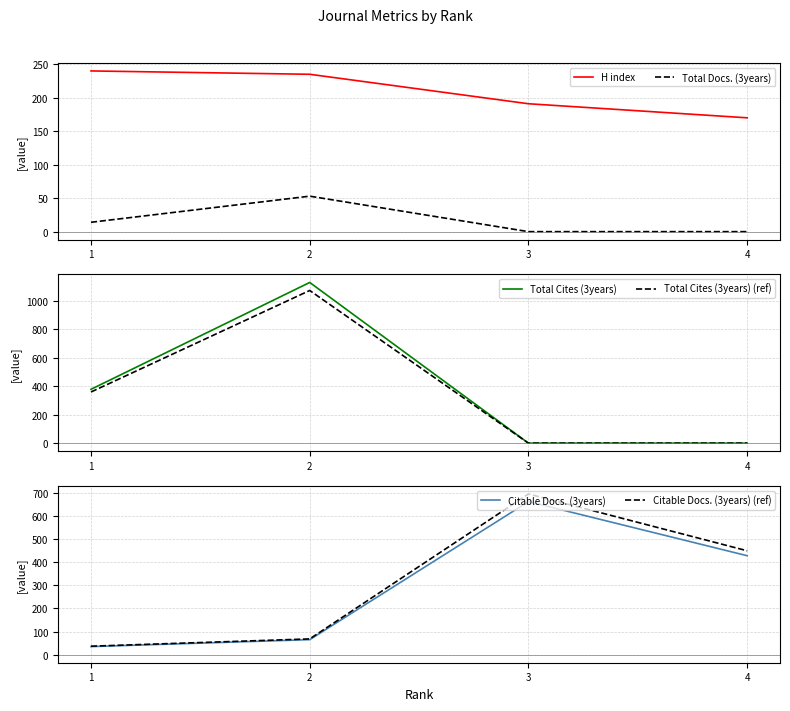

At which category is the sum across all series the highest?

2